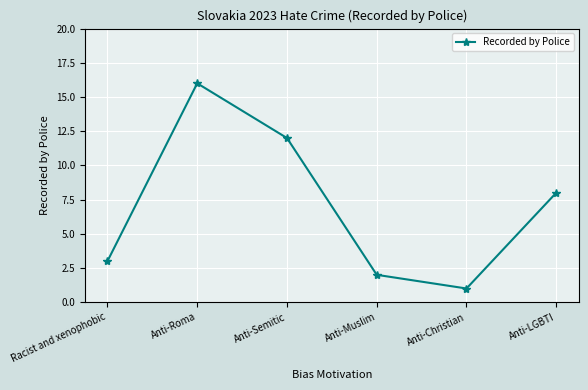

What is the sum of the values at Anti-Semitic and Anti-Roma?

28